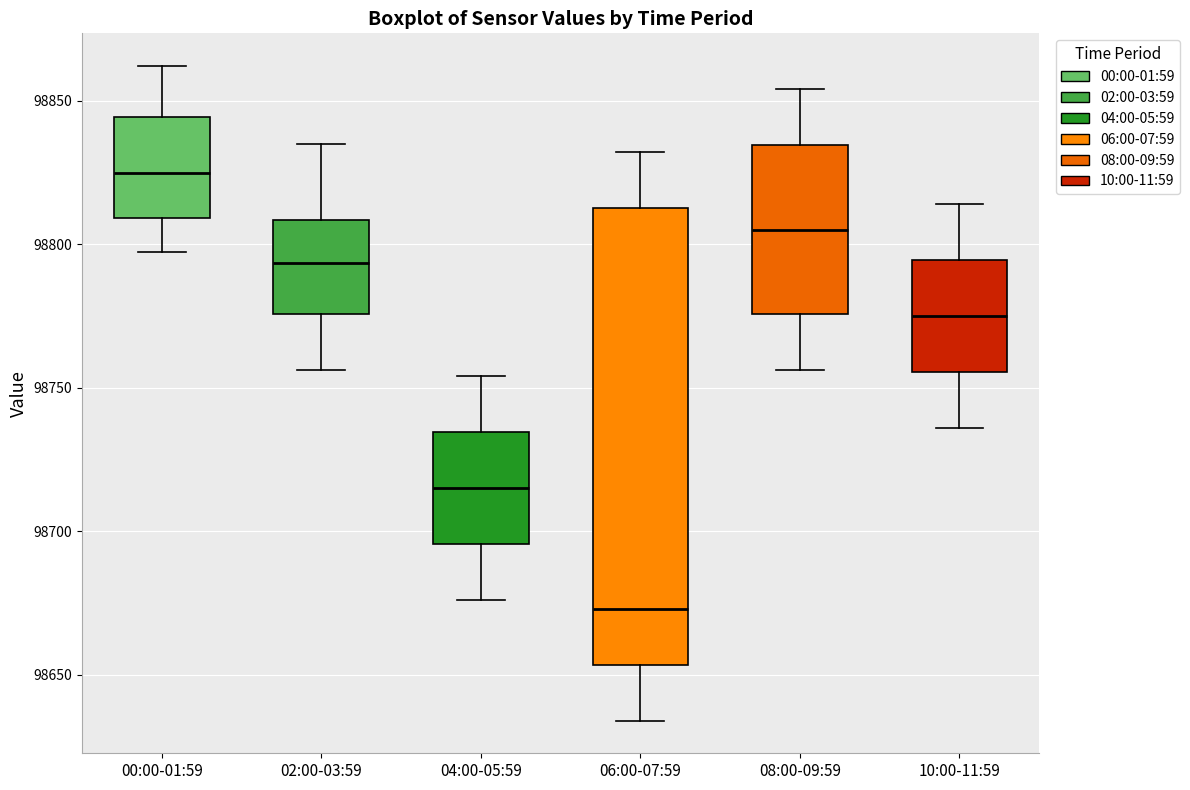

Reading left to right, read every box against the y-axis: the position of its median line, the range the box covers, and the ends of its whiskers. The values are not printed on the chart, so give them approximately, as read against the axis.

00:00-01:59: median 98825, box 98810 to 98845, whiskers 98795 to 98860
02:00-03:59: median 98795, box 98775 to 98810, whiskers 98755 to 98835
04:00-05:59: median 98715, box 98695 to 98735, whiskers 98675 to 98755
06:00-07:59: median 98675, box 98655 to 98815, whiskers 98635 to 98830
08:00-09:59: median 98805, box 98775 to 98835, whiskers 98755 to 98855
10:00-11:59: median 98775, box 98755 to 98795, whiskers 98735 to 98815